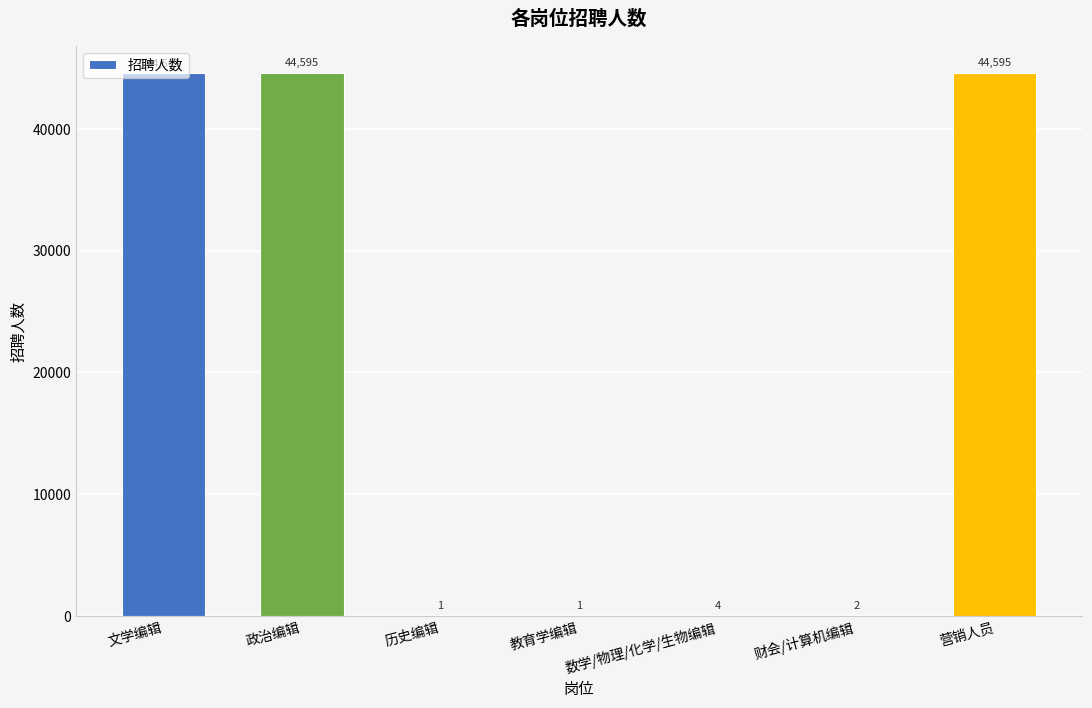

How many data points does each series have?

7